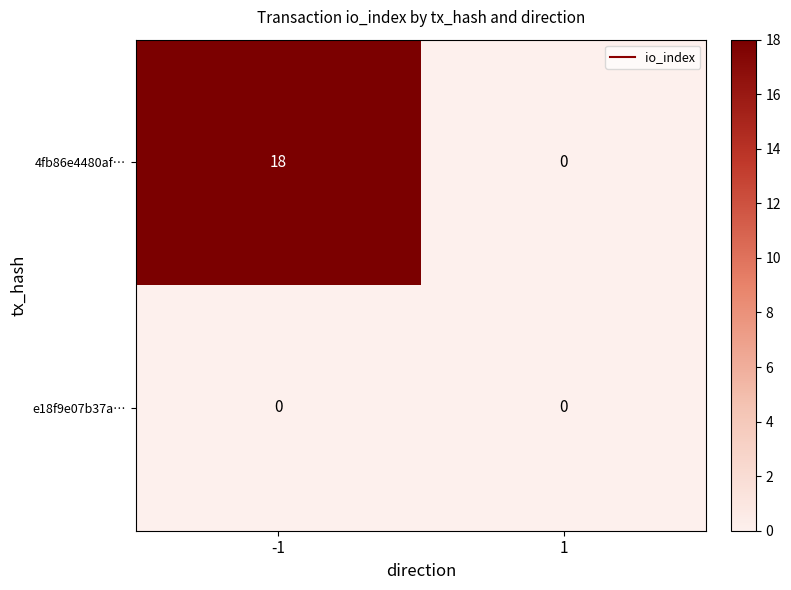

Rank the series at -1 from highest to lowest value.

4fb86e4480af…, e18f9e07b37a…